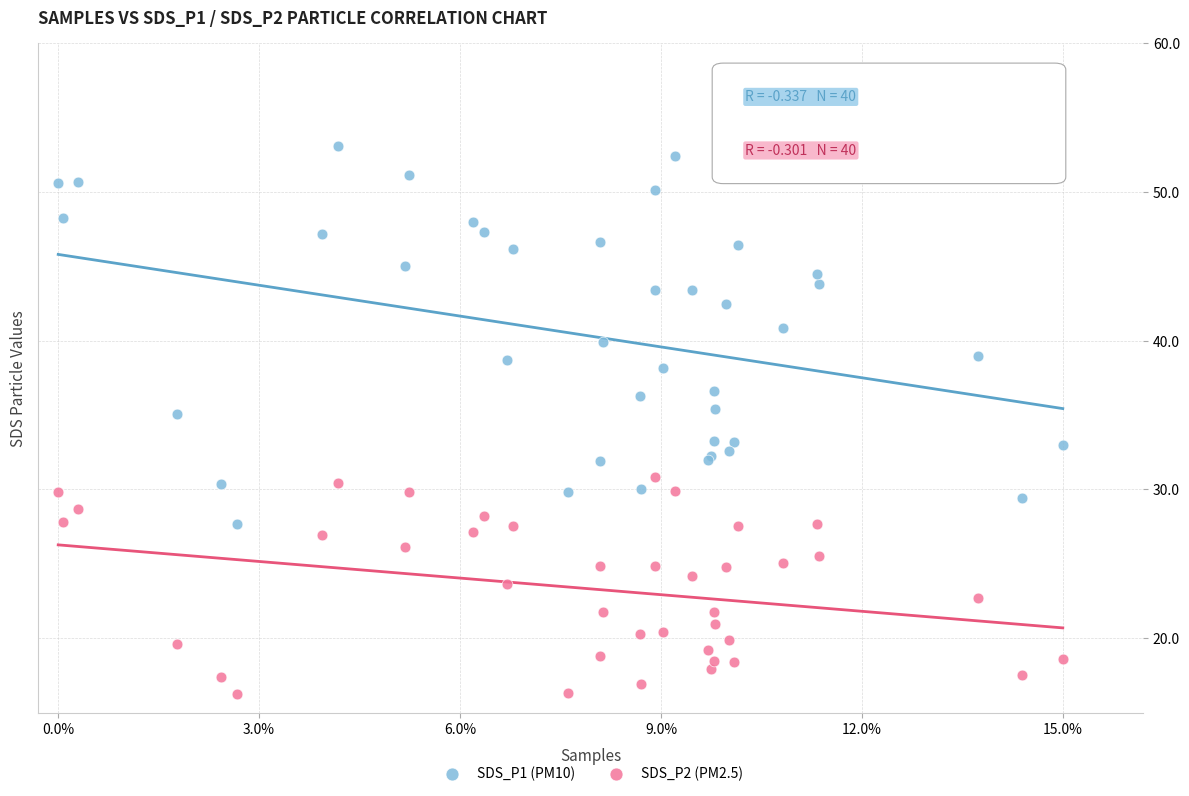

Which series contains the lowest Y value?

SDS_P2 (PM2.5)